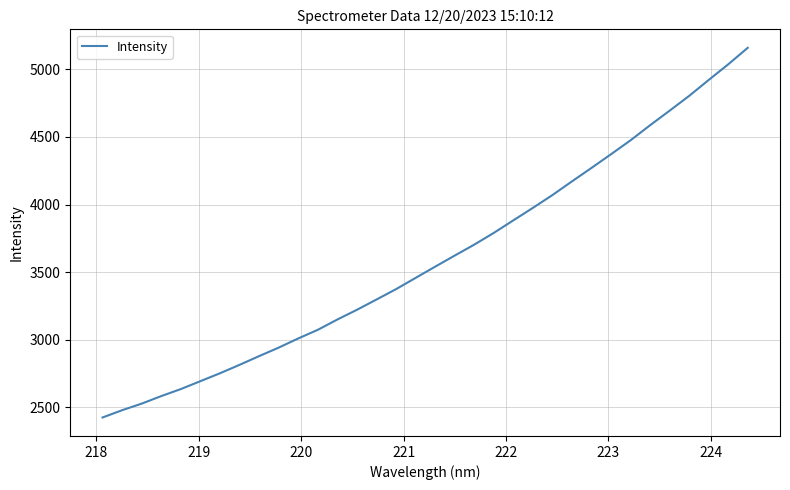

What is the smallest value displayed?

2424.7